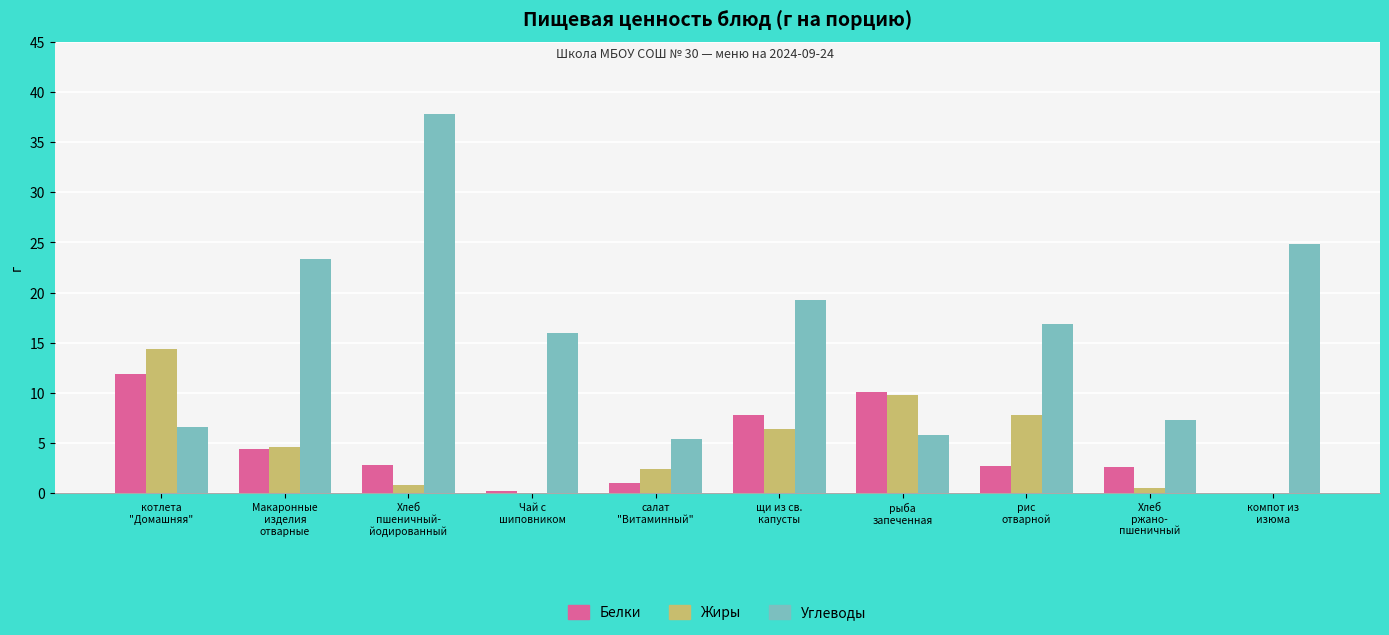

What is the highest value of the Углеводы series?

37.8